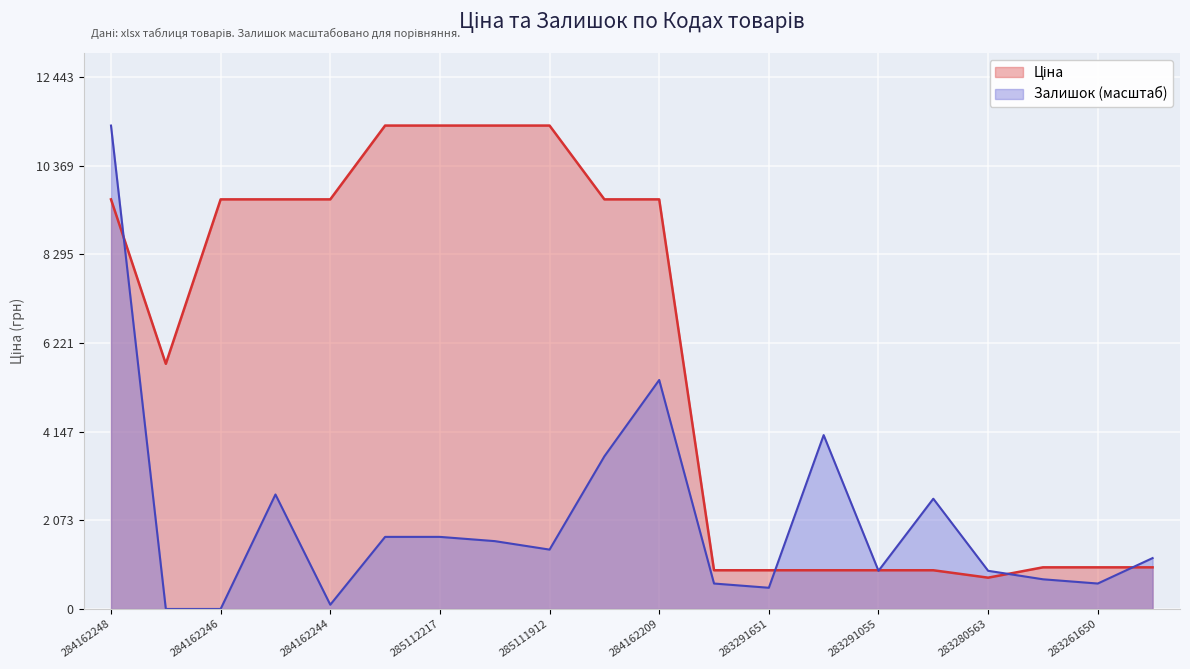

After their last crossing, which series has the higher values: Залишок or Ціна?

Залишок